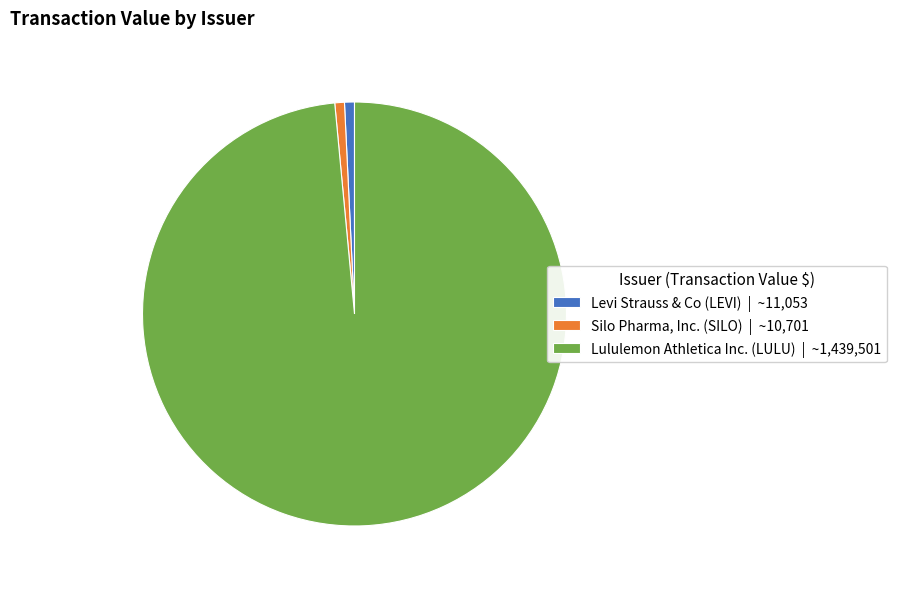

What is the largest slice in the pie chart?

Lululemon Athletica Inc. (LULU)